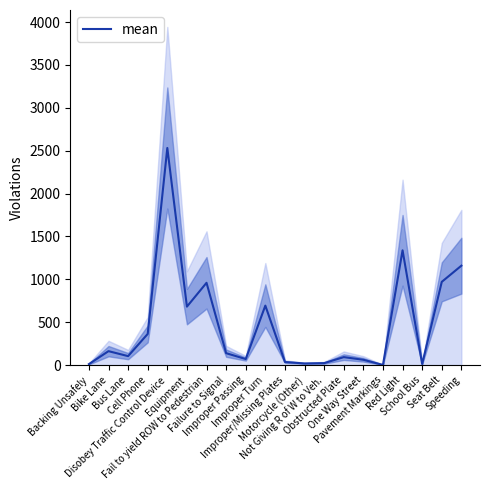

The value at Pavement Markings is 2.0. True or false?

True